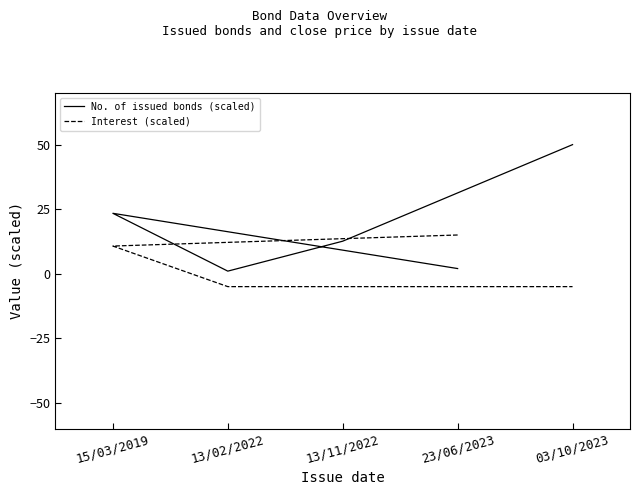

What is the difference between the maximum and minimum values in the Interest (scaled) series?

20.0